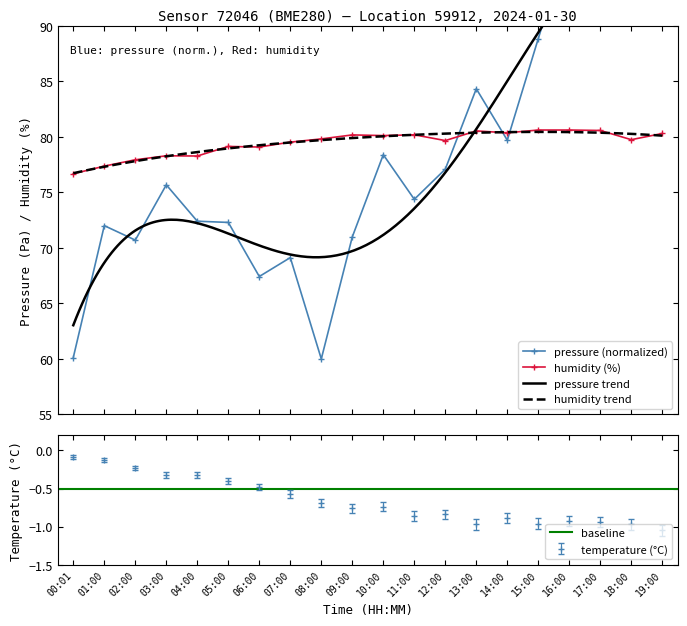

What is the label of the 11th point from the left?

10:00